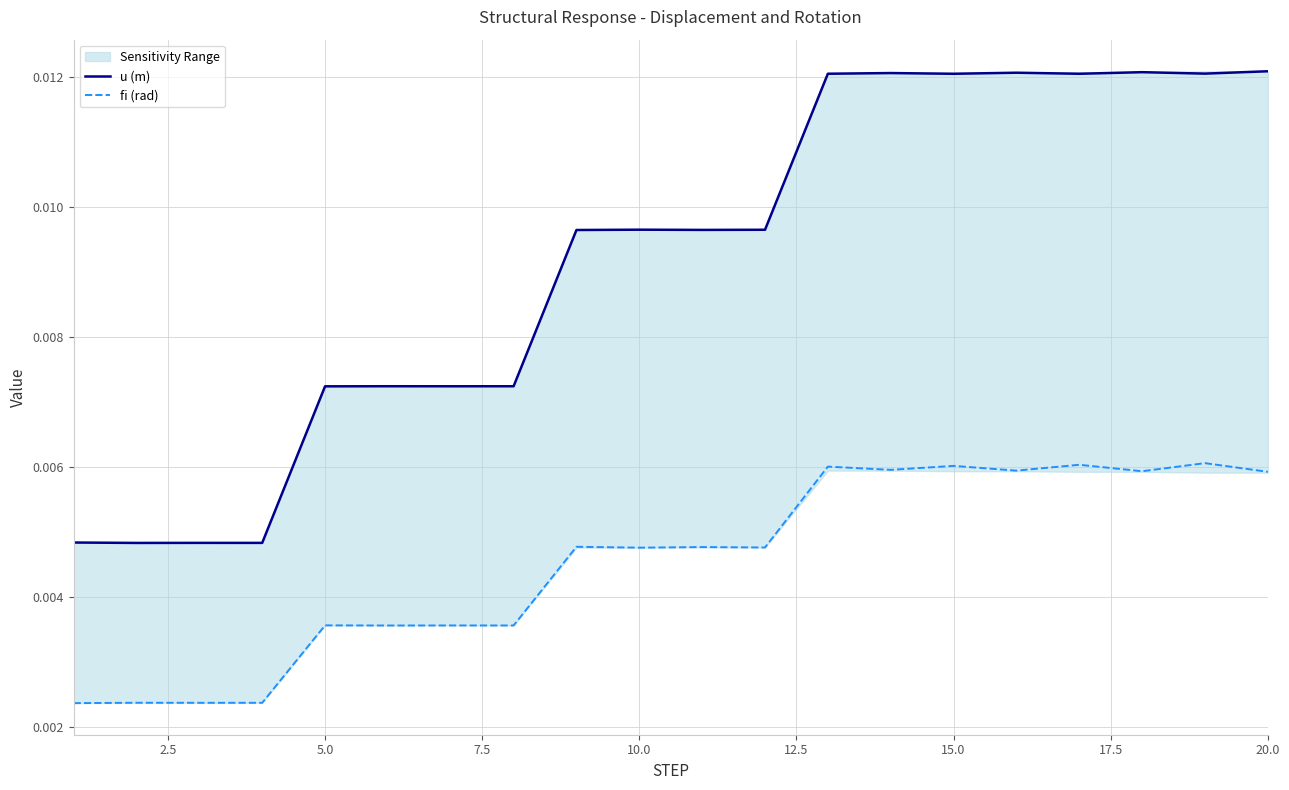

True or false: u (m) and fi (rad) intersect in this chart.

False